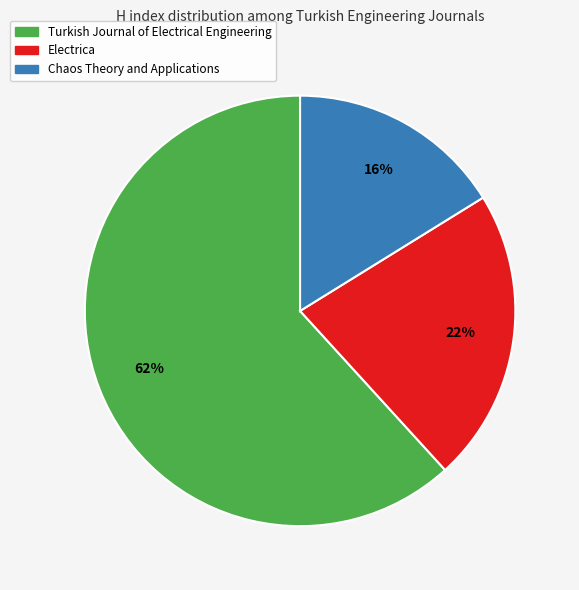

Which category accounts for the majority?

Turkish Journal of Electrical Engineering